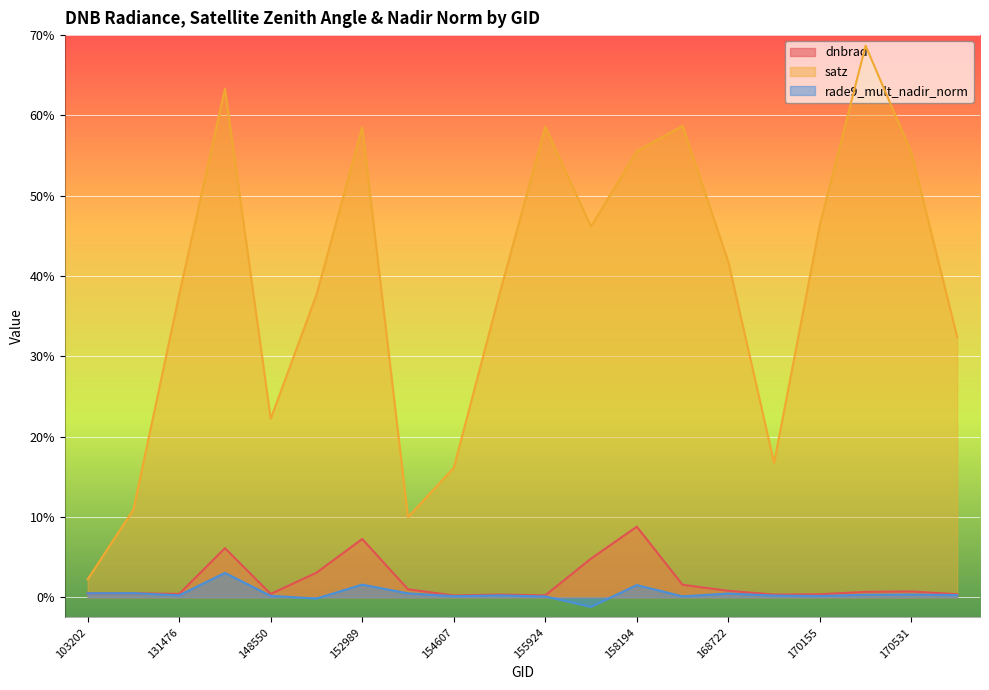

What is the average value of the rade9_mult_nadir_norm series?

0.5